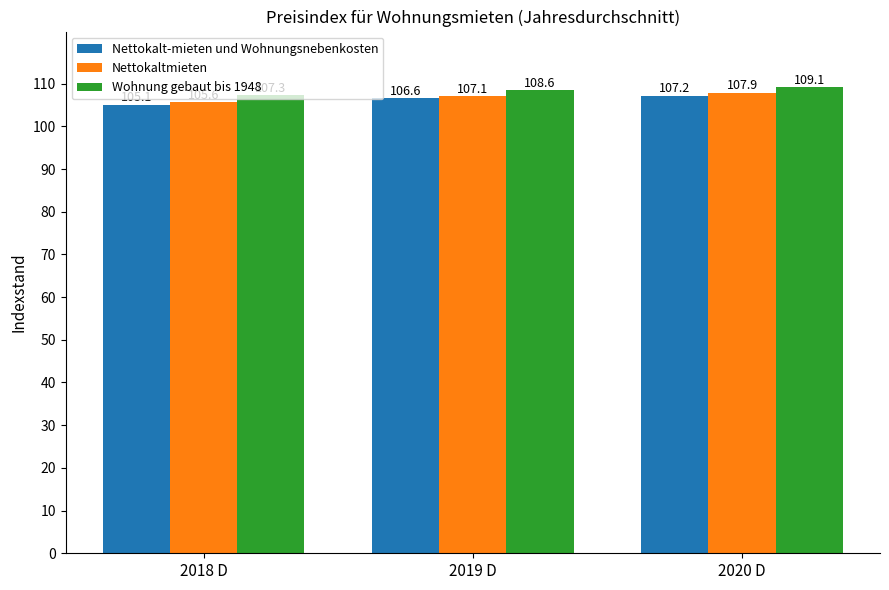

List the labels in order of Nettokalt-mieten und Wohnungsnebenkosten value, largest first.

2020 D, 2019 D, 2018 D